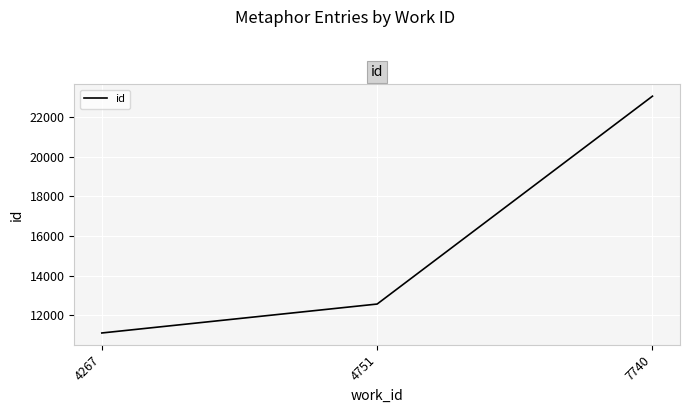

What is the average value?

15577